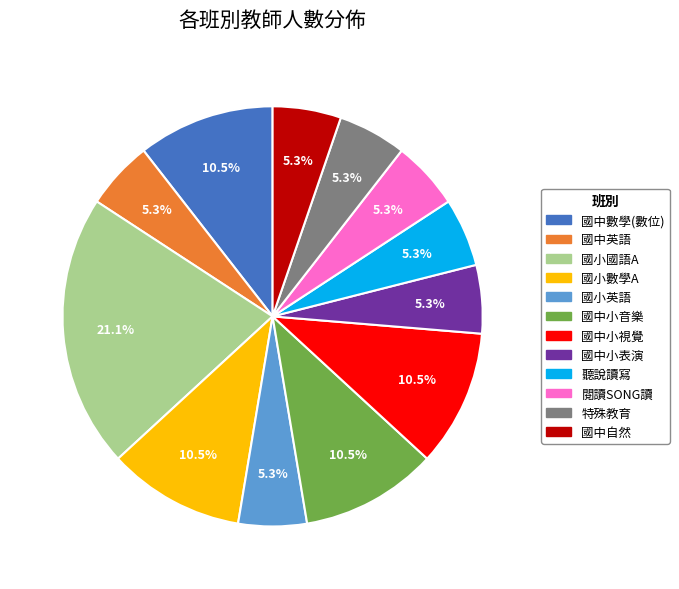

Which category has the biggest portion of the pie?

國小國語A